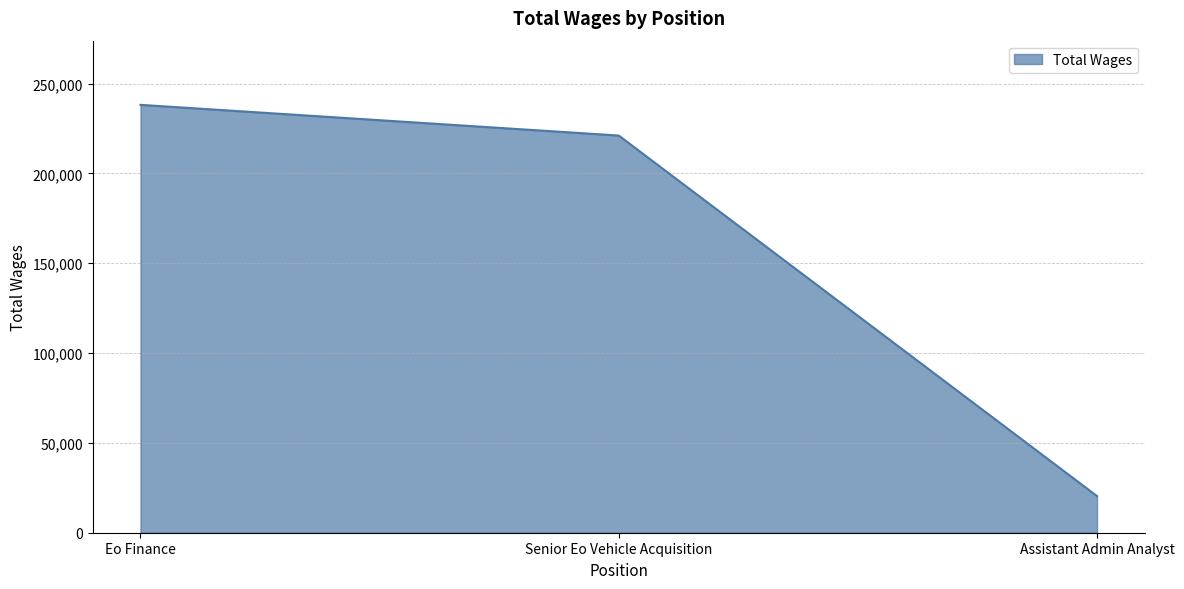

What is the change in value from Senior Eo Vehicle Acquisition to Assistant Admin Analyst?

-200713